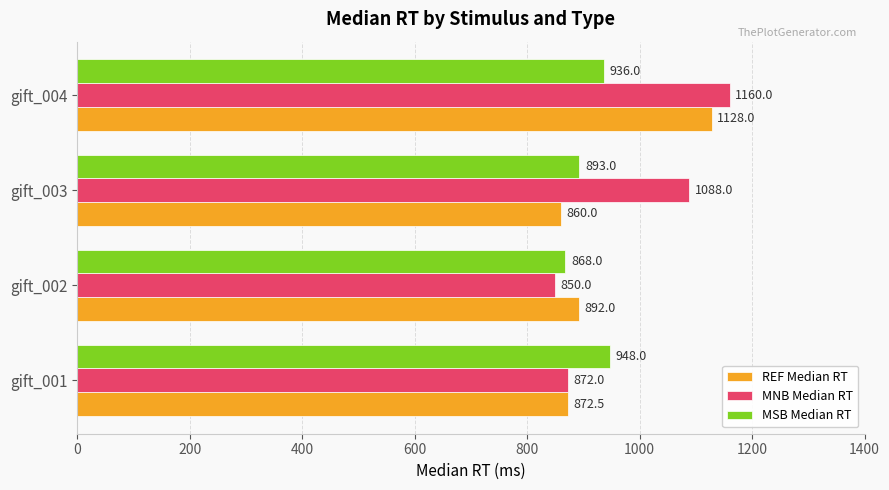

What is the spread (max minus min) of values at gift_001?

76.0